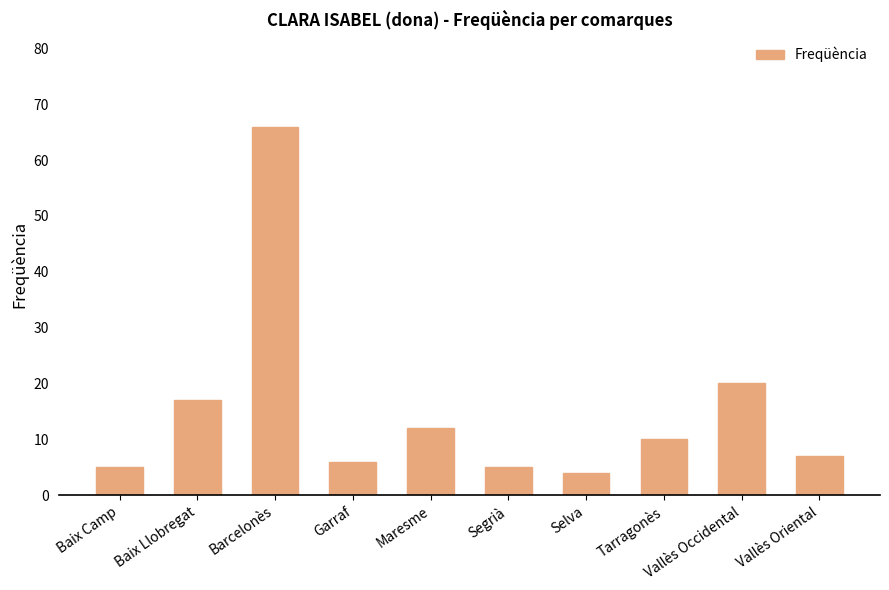

Which label corresponds to the largest value in the chart?

Barcelonès